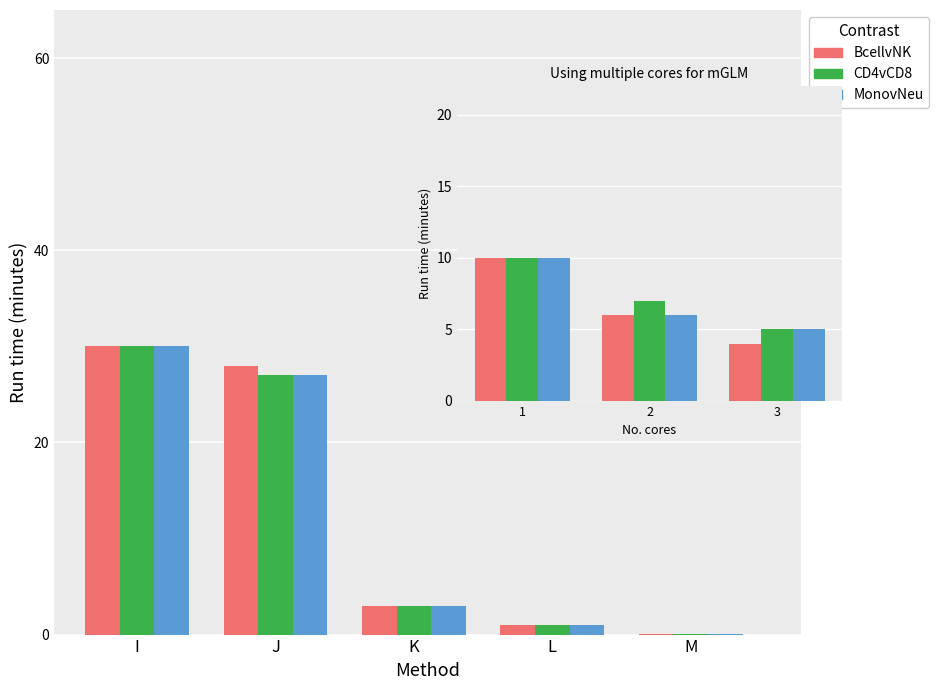

How many values in the MonovNeu series exceed 6?

1